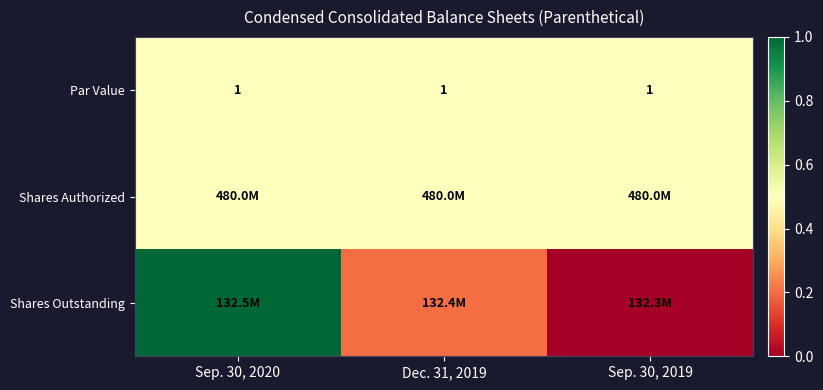

Between Sep. 30, 2020 and Dec. 31, 2019, which series saw the biggest shift?

Shares Outstanding